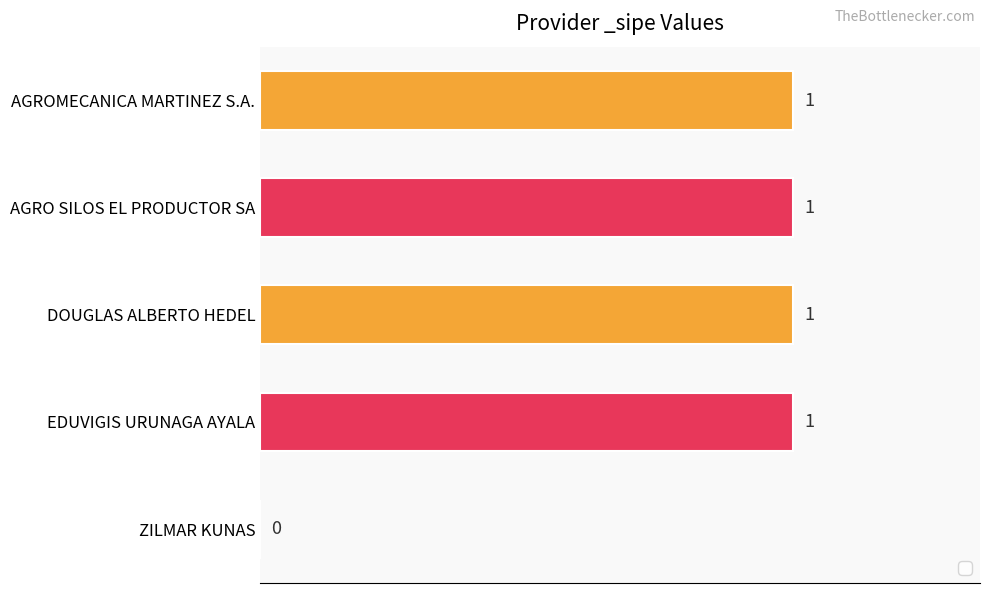

What is the change in value from AGRO SILOS EL PRODUCTOR SA to ZILMAR KUNAS?

-1